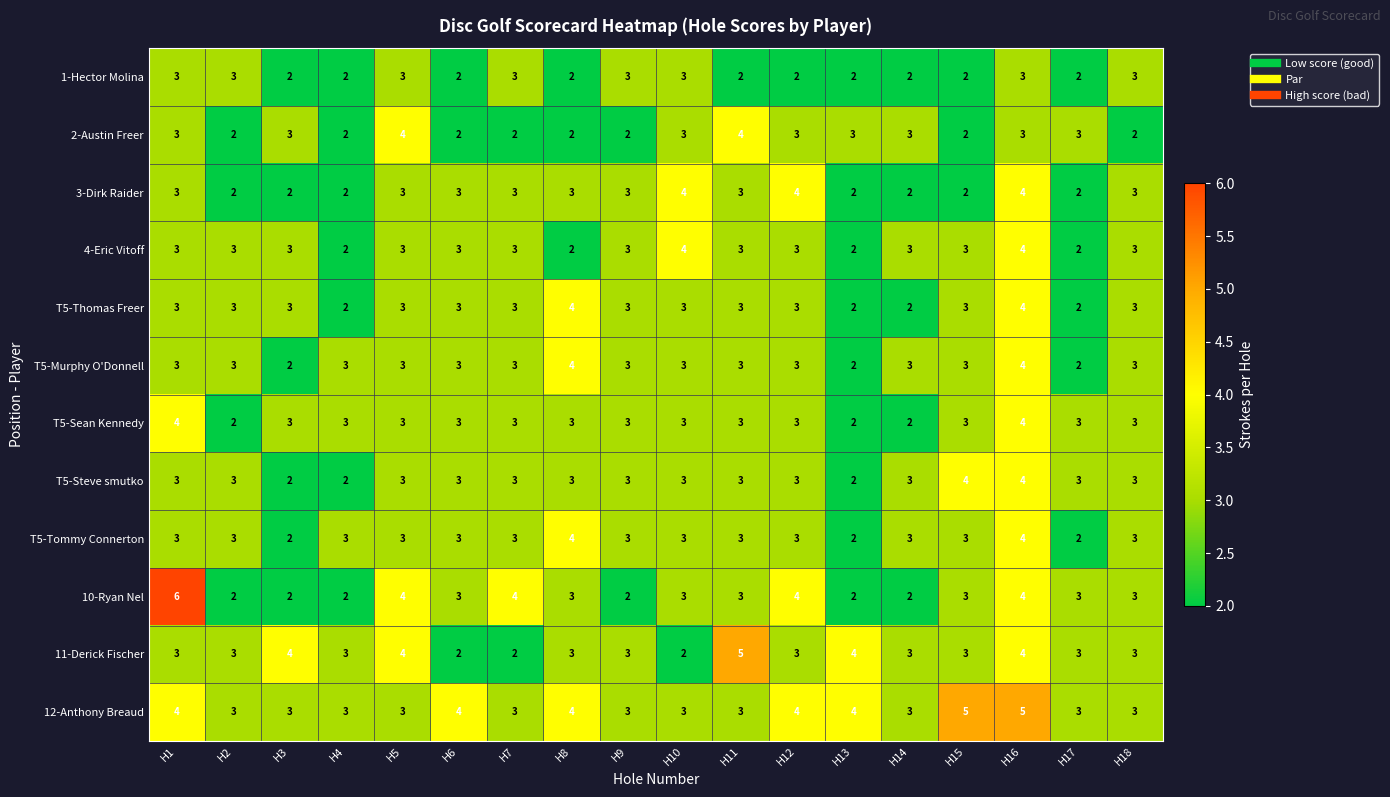

What value does the 4-Eric Vitoff series have at H9?

3